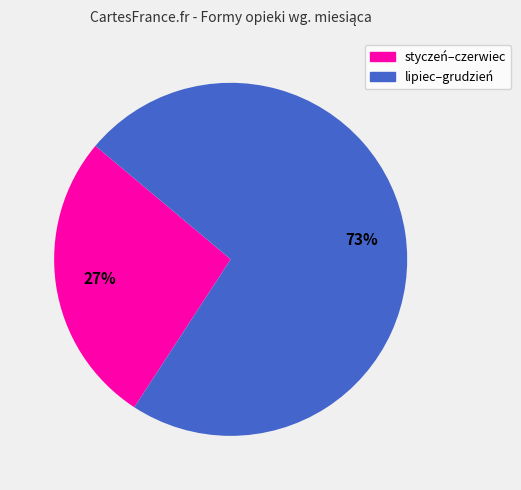

To the nearest percent, what is the difference between the largest and smallest slice percentages?

46%